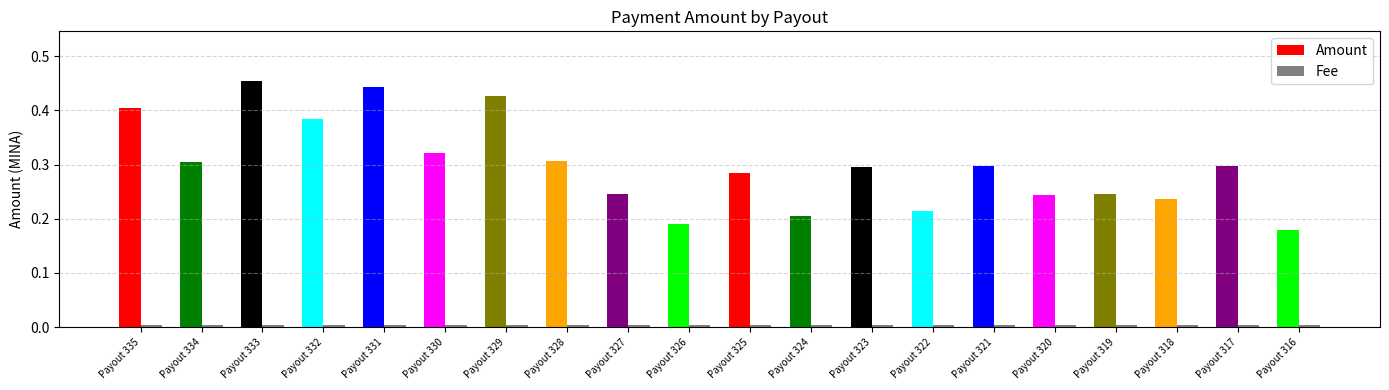

At how many categories does at least one series exceed 0?

20